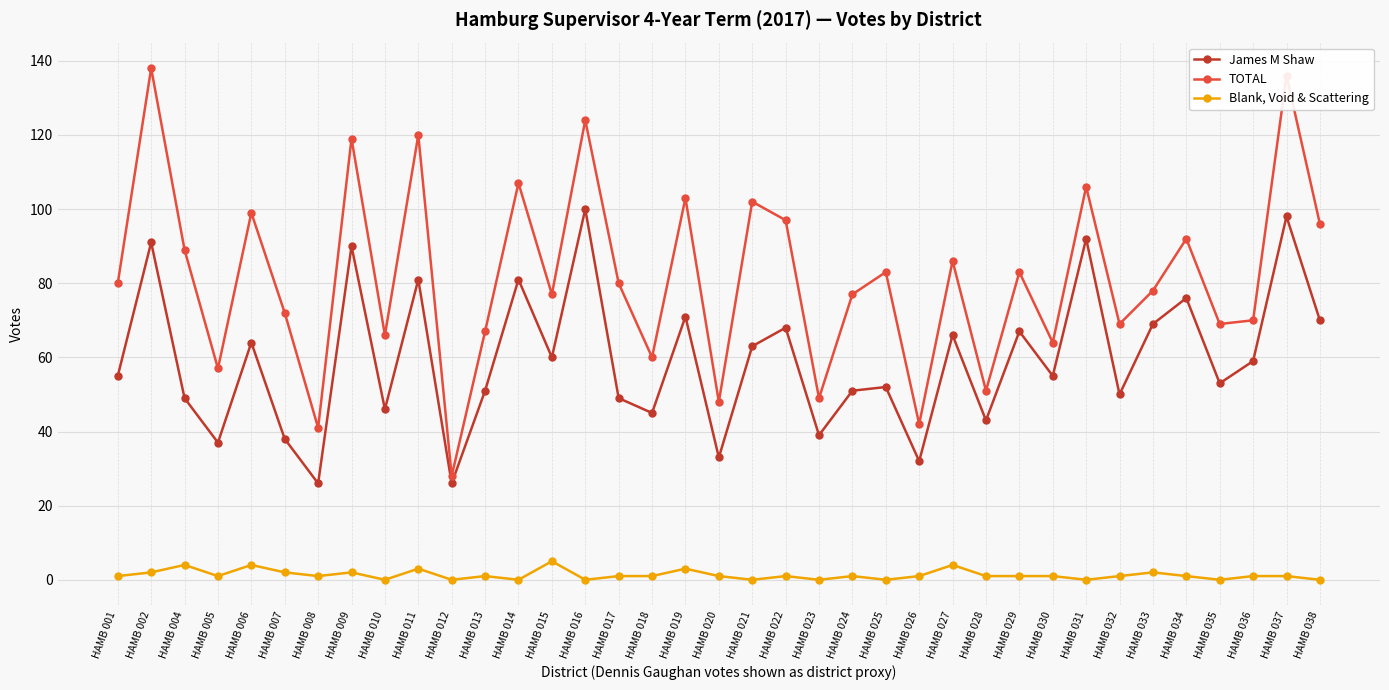

What is the value of the Blank, Void & Scattering point at the 28th from the left?

1